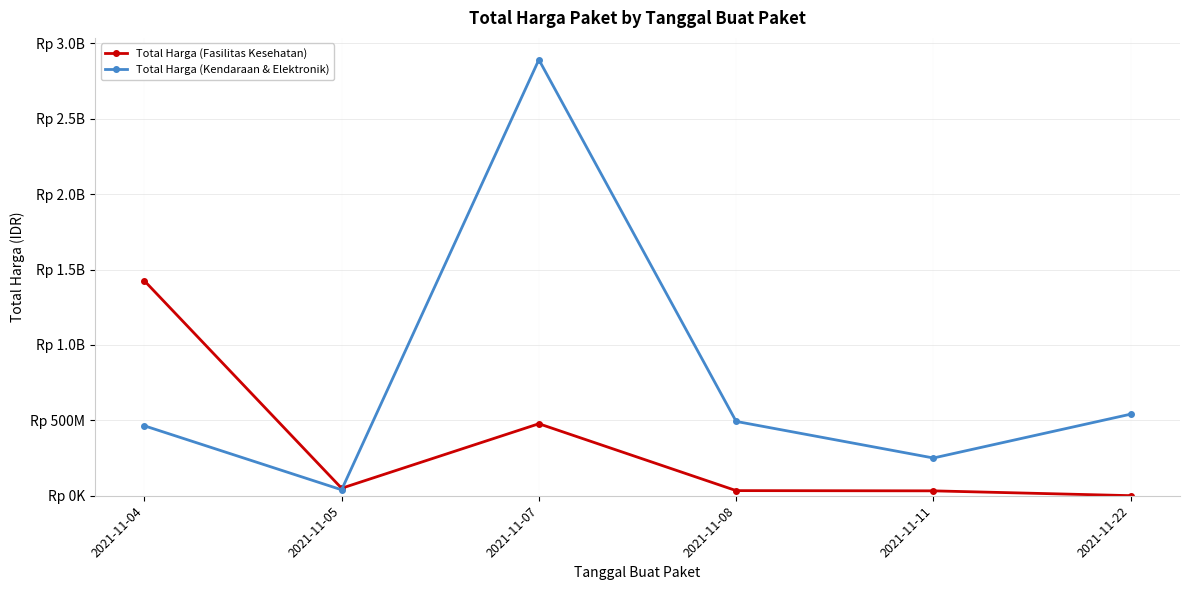

In Total Harga (Kendaraan & Elektronik), how many points are lower than both neighbors (excluding endpoints)?

2